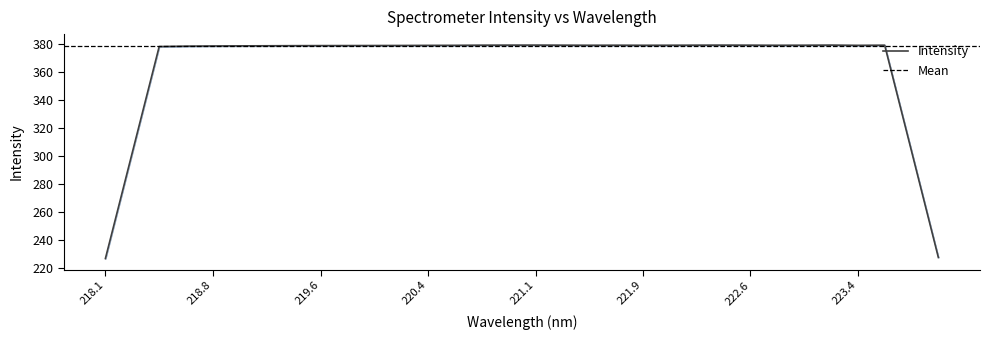

The value of Intensity at 218.1 is 226.6. True or false?

True